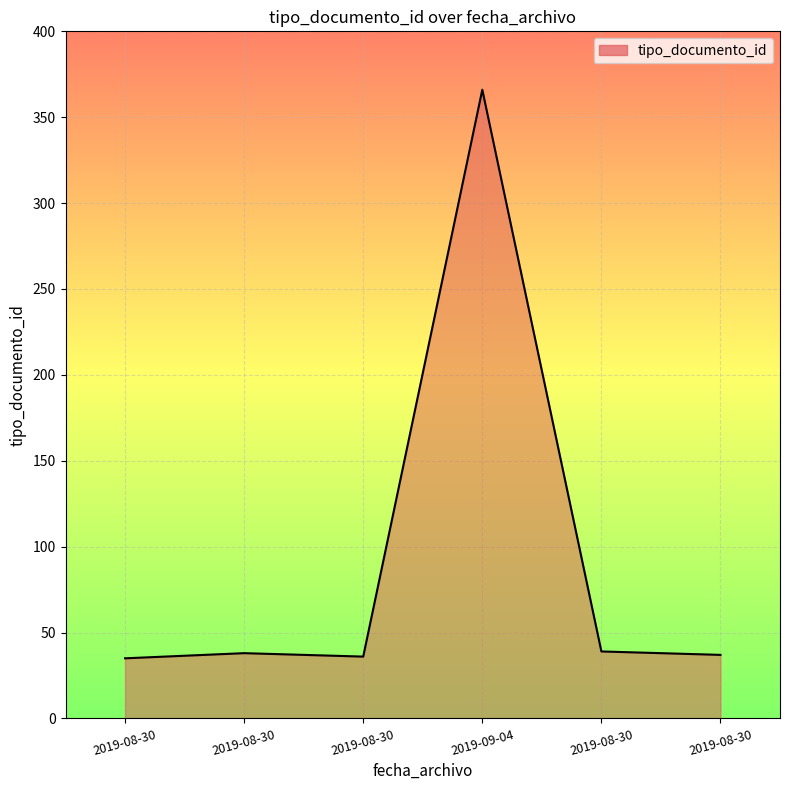

How many points are lower than both their immediate neighbors (excluding endpoints)?

1